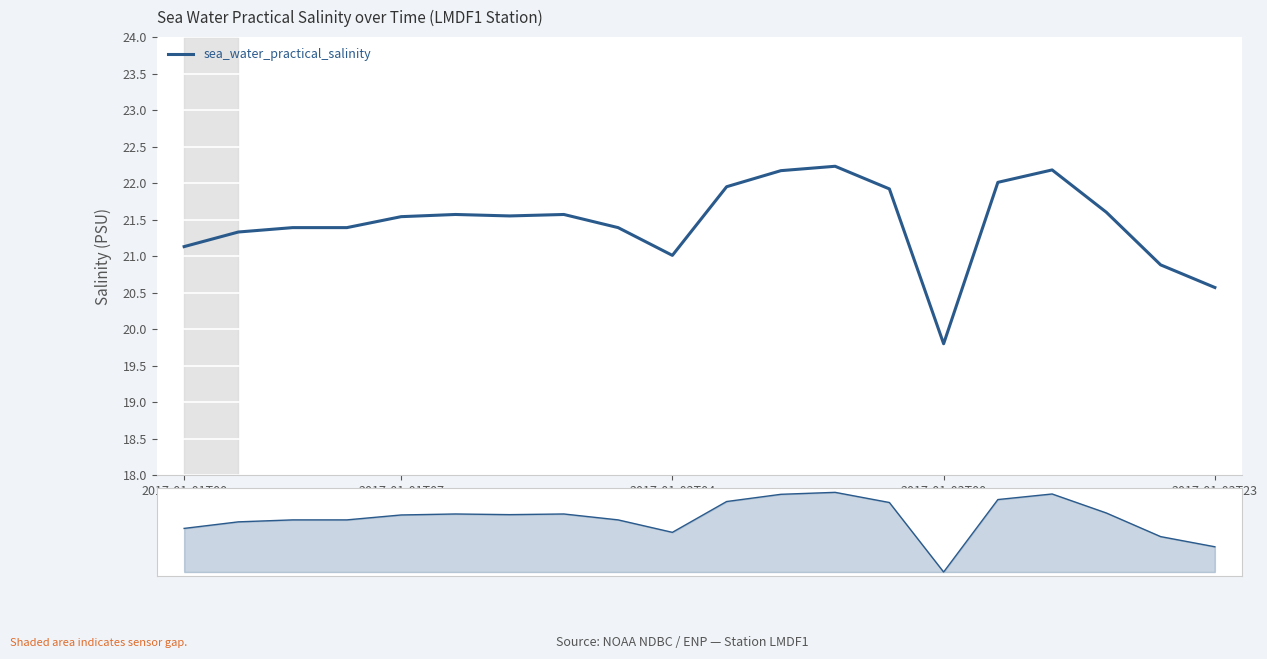

How many lines are shown in the chart?

1